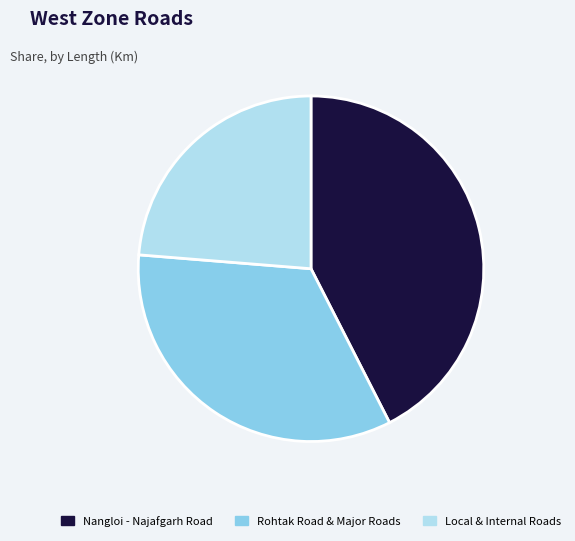

How many segments does this pie chart have?

3